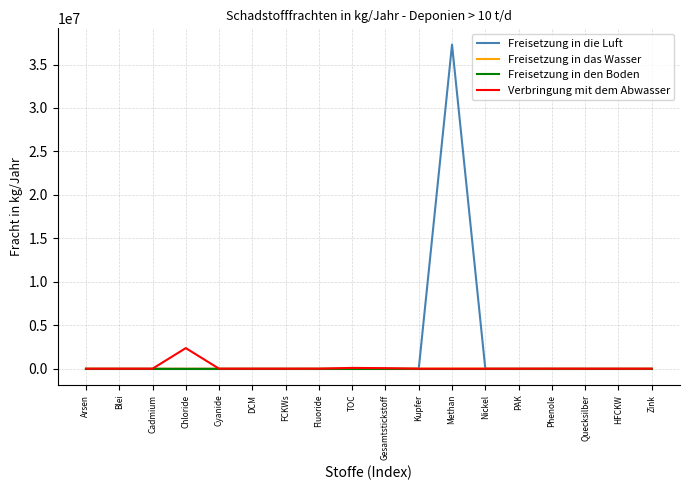

Which series has the largest total across all categories?

Freisetzung in die Luft